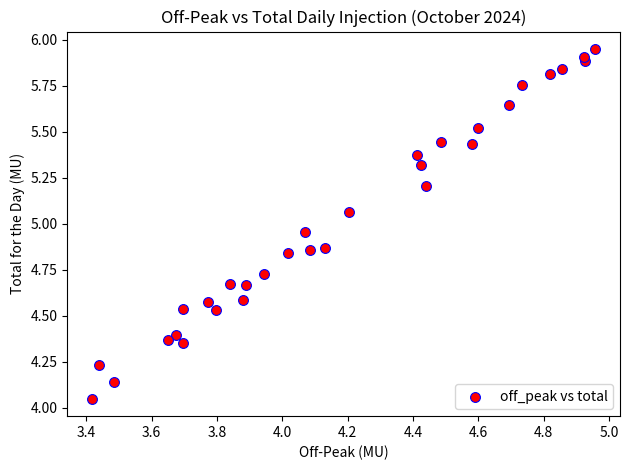

What is the range of X values (max minus min)?

1.5